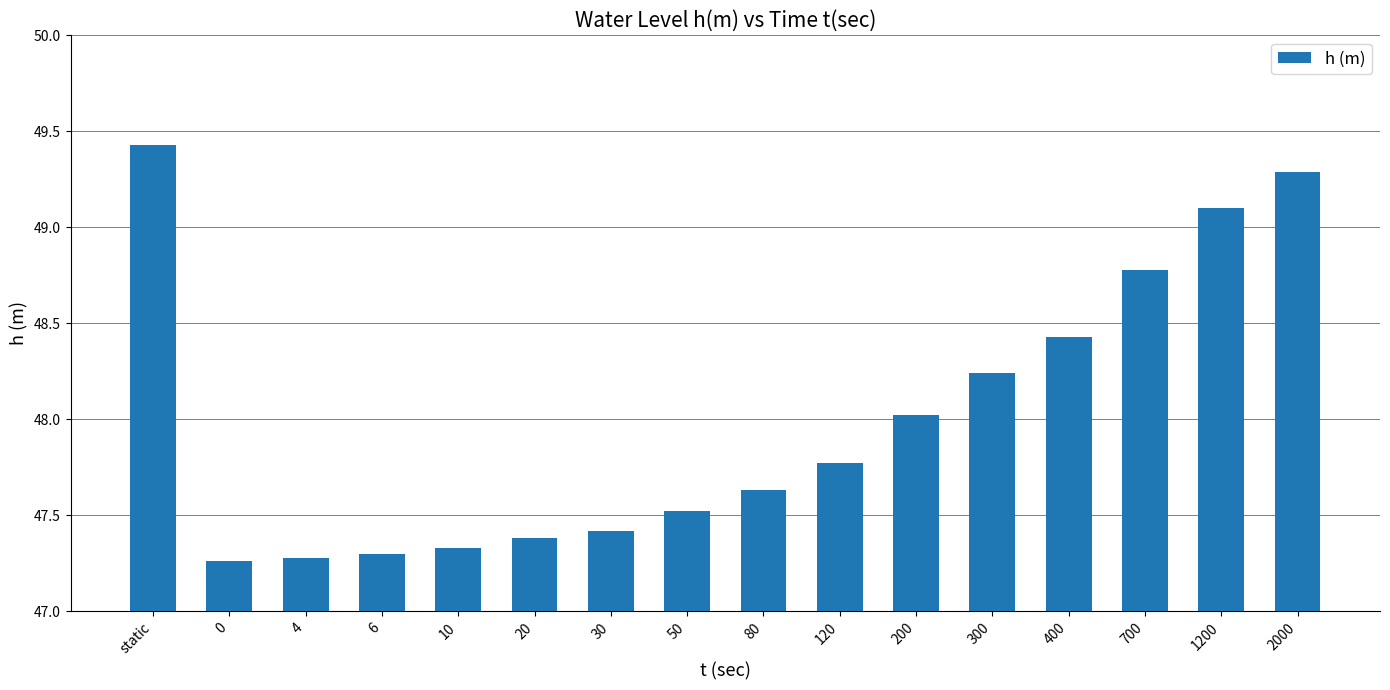

True or false: the data shows 74.0 at static.

False